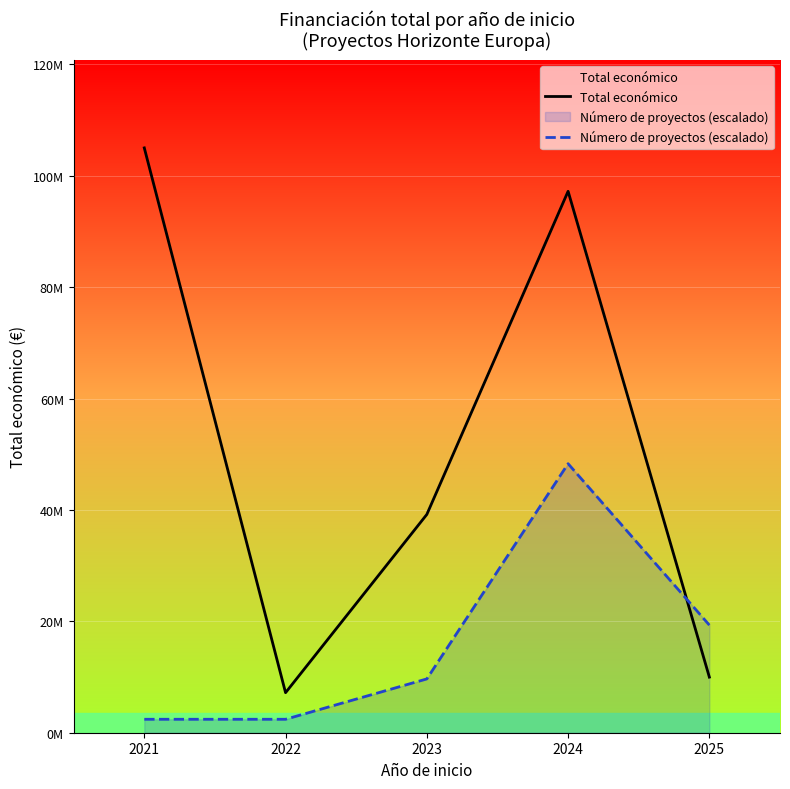

What is the difference between the Número de proyectos (escalado) values at 2025 and 2023?

9660000.0